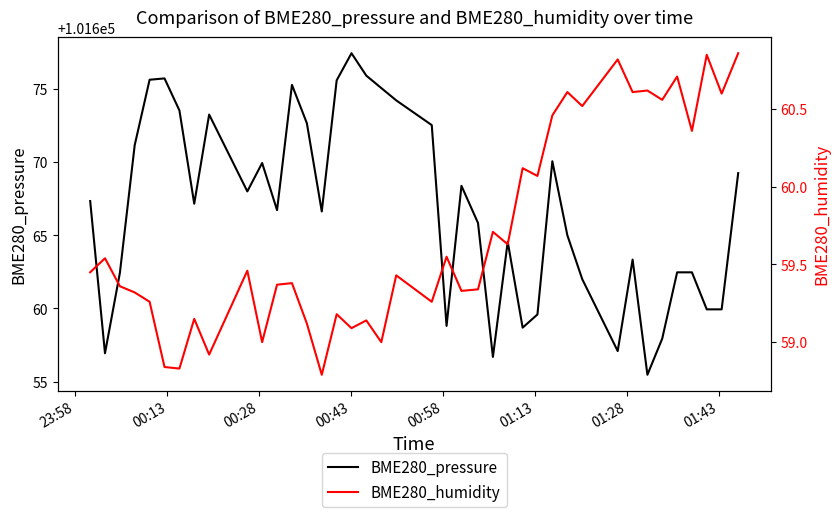

Reading left to right, extract all data points from this chart.

BME280_pressure: 101667.3	101656.9	101662.4	101671.2	101675.6	101675.7	101673.5	101667.2	101673.2	101668.0	101669.9	101666.7	101675.3	101672.7	101666.6	101675.6	101677.4	101675.9	101675.1	101674.2	101672.5	101658.8	101668.4	101665.8	101656.7	101664.6	101658.7	101659.6	101670.1	101665.0	101662.0	101657.1	101663.3	101655.5	101657.9	101662.5	101662.5	101659.9	101659.9	101669.2
BME280_humidity: 59.5	59.5	59.4	59.3	59.3	58.8	58.8	59.1	58.9	59.5	59.0	59.4	59.4	59.1	58.8	59.2	59.1	59.1	59.0	59.4	59.3	59.5	59.3	59.3	59.7	59.6	60.1	60.1	60.5	60.6	60.5	60.8	60.6	60.6	60.6	60.7	60.4	60.9	60.6	60.9